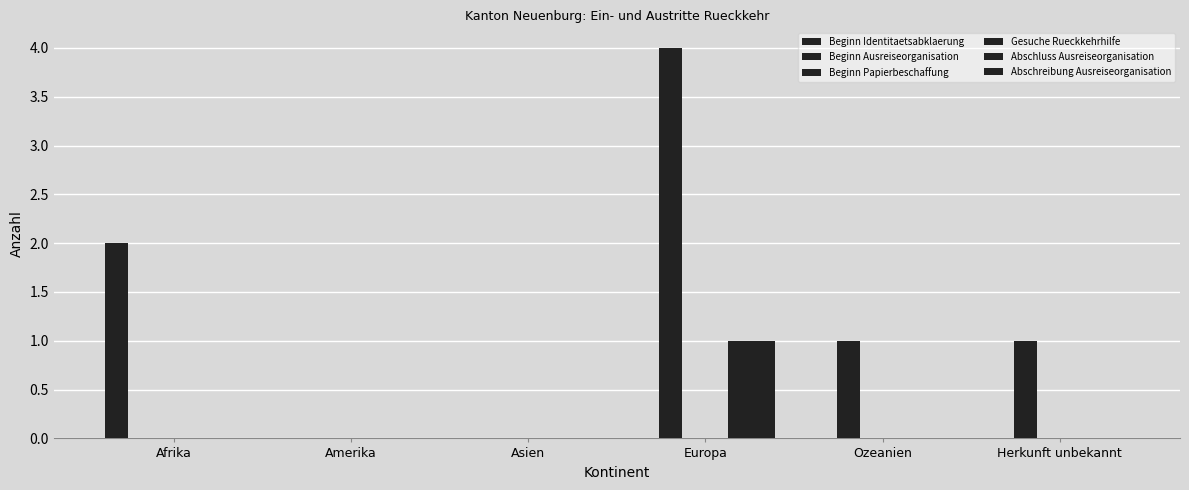

At which category is the sum across all series the highest?

Europa